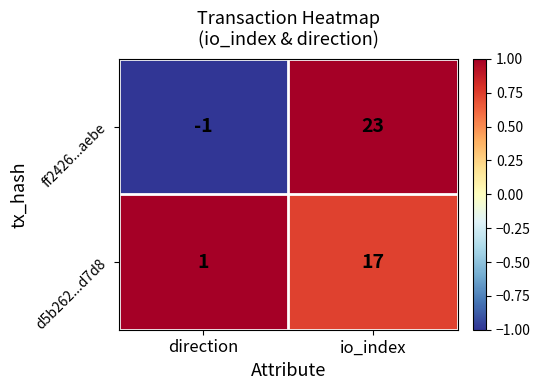

At which label is d5b262...d7d8 closest to 9?

direction